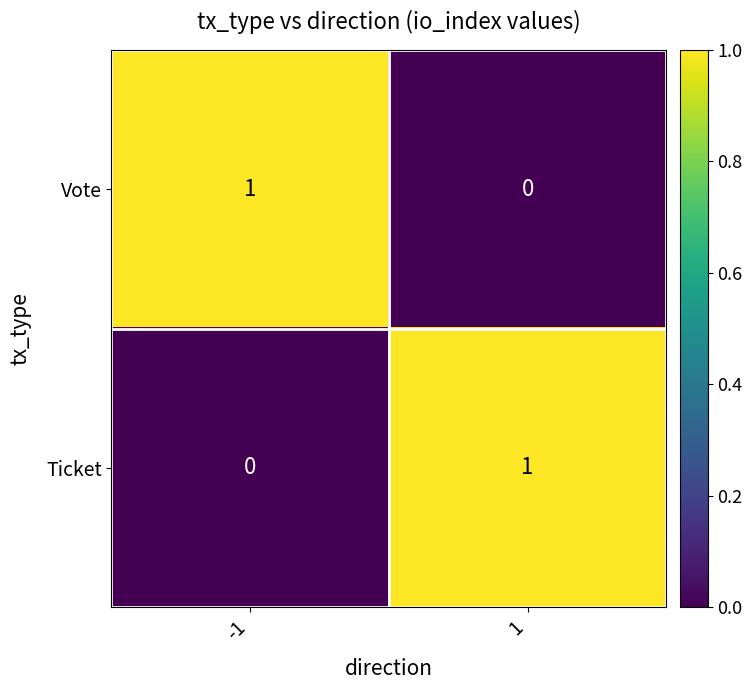

At how many categories does at least one series exceed 0?

2